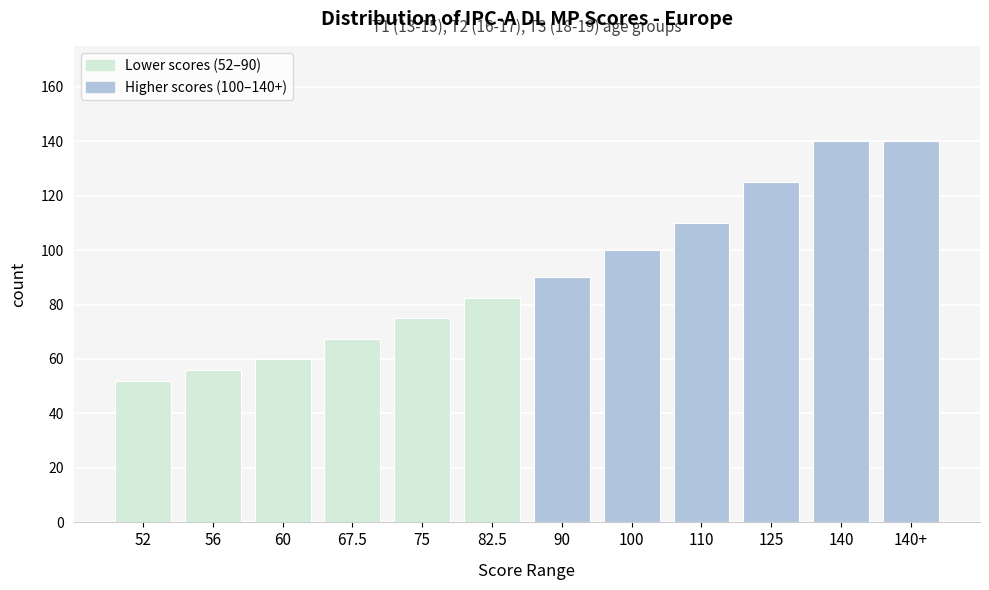

Reading left to right, transcribe all the data shown in this chart.

52=52.0	56=56.0	60=60.0	67.5=67.5	75=75.0	82.5=82.5	90=90.0	100=100.0	110=110.0	125=125.0	140=140.0	140+=140.0